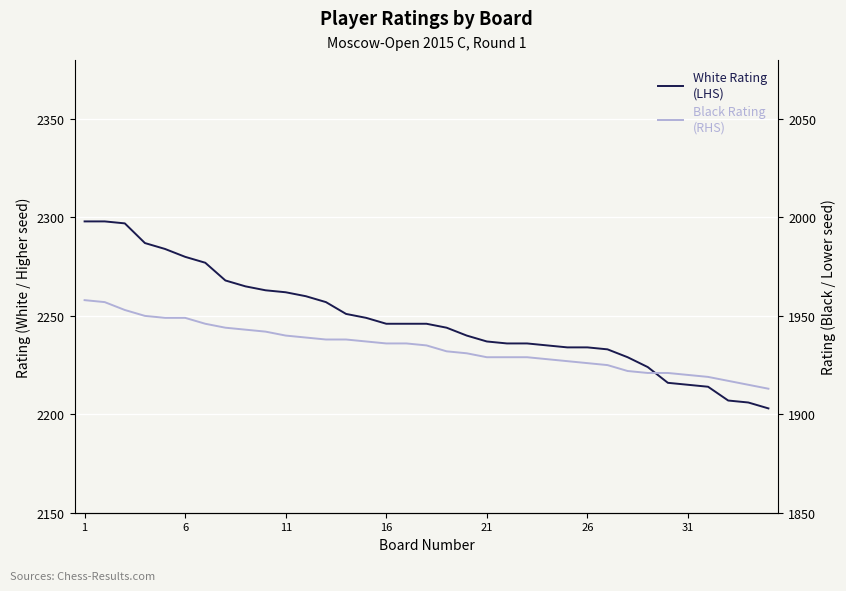

What is the difference between the maximum and second lowest values in the Black Rating
(RHS) series?

43